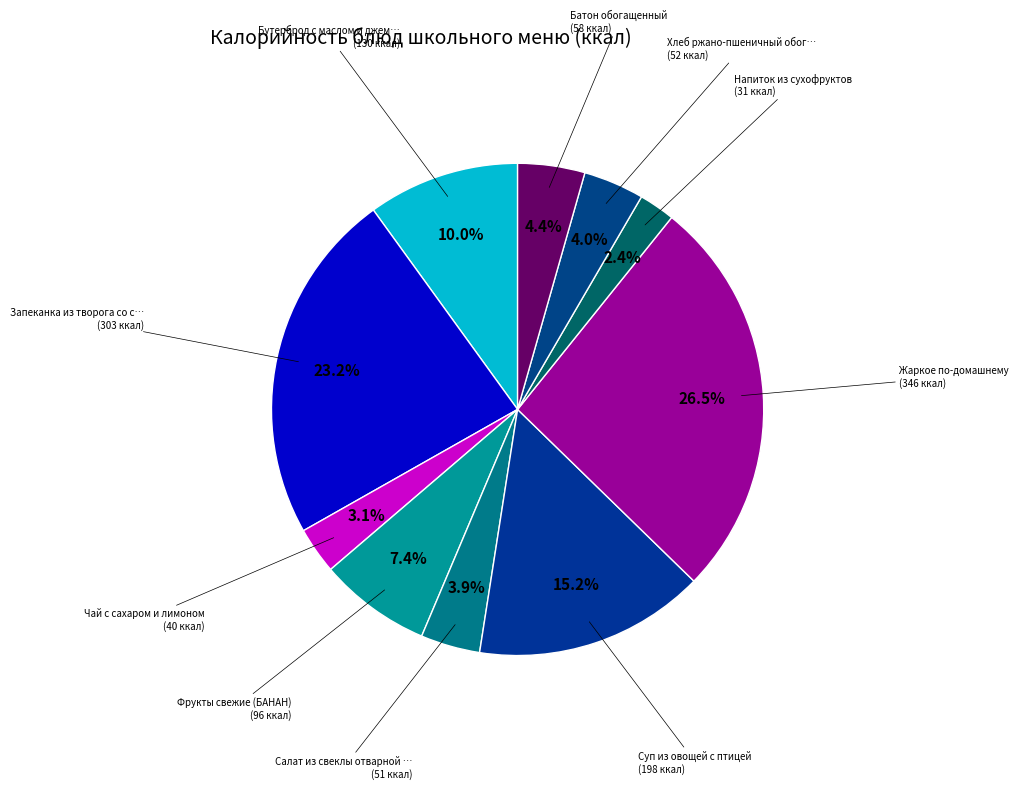

Which category has the smallest portion of the pie?

Напиток из сухофруктов